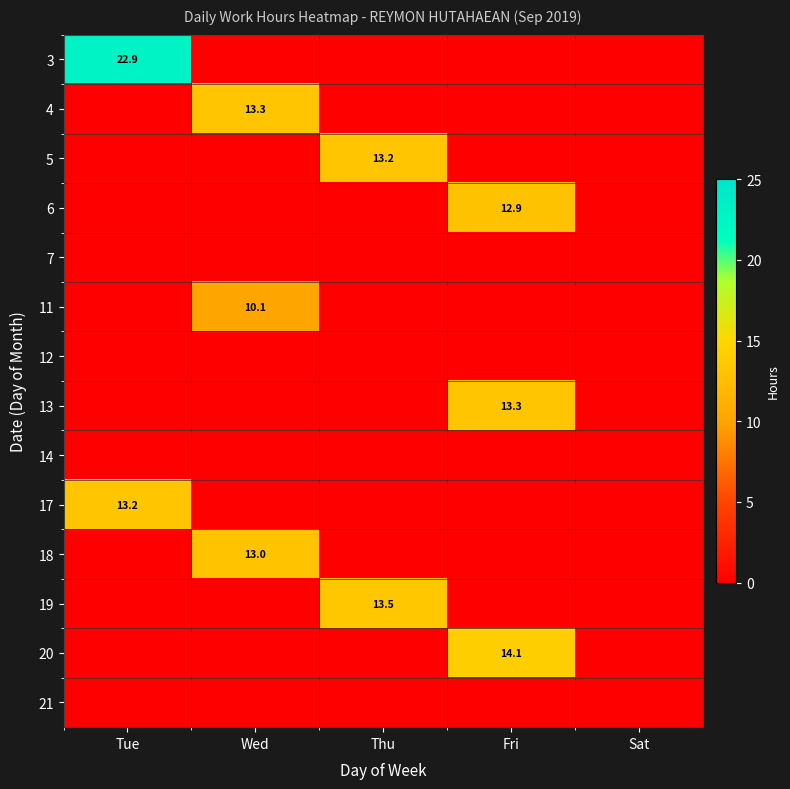

The value of 3 at Tue is 37.0. True or false?

False